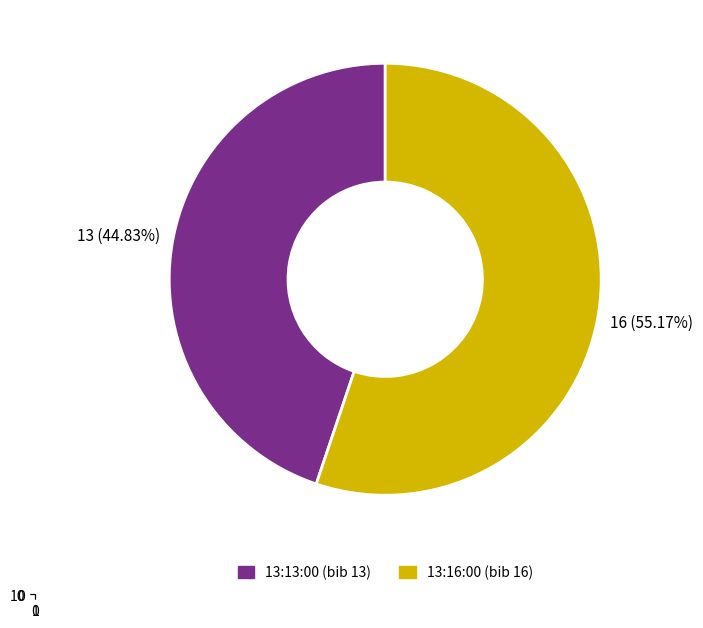

To the nearest percent, what percentage of the pie is 13:13:00?

45%